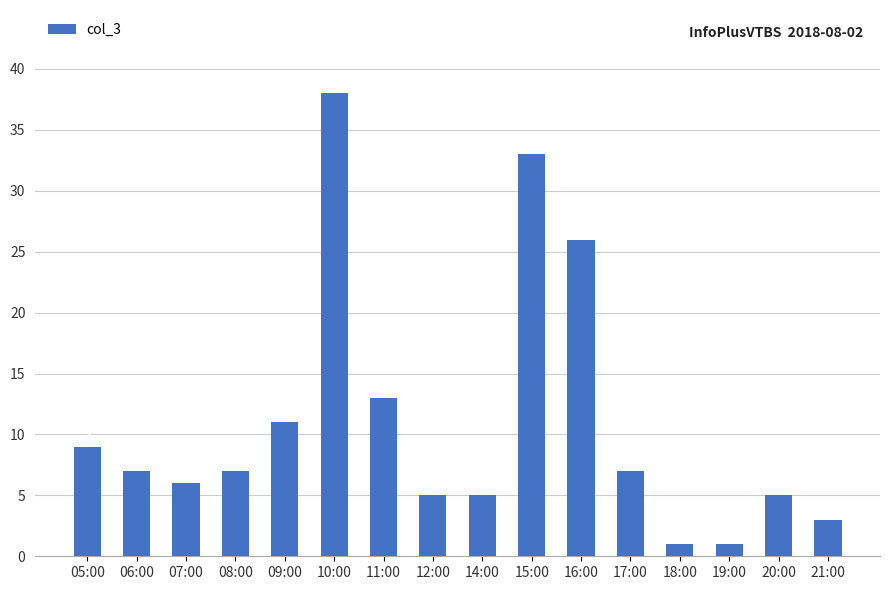

The value at 10:00 is 38. True or false?

True